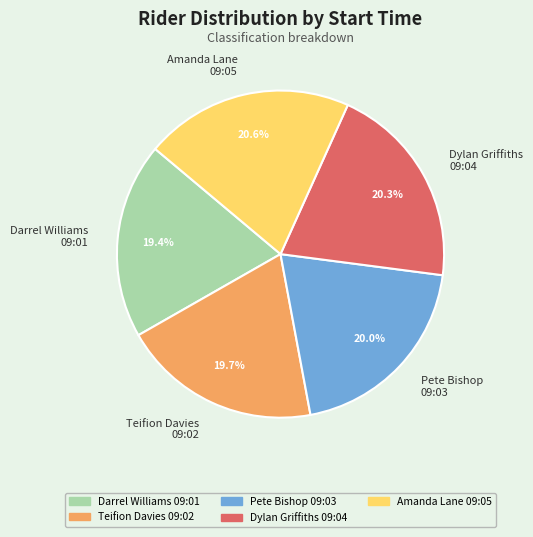

Between Teifion Davies 09:02 and Dylan Griffiths 09:04, which is larger?

Dylan Griffiths 09:04